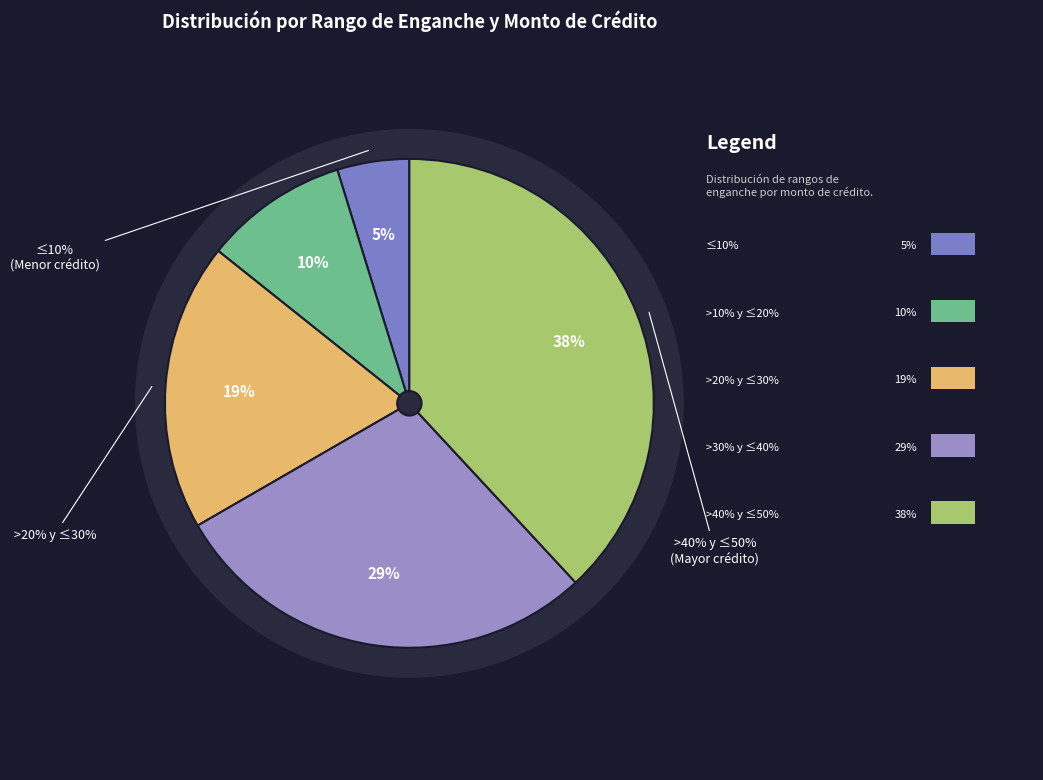

Which has a higher value, Mayor a 10% y menor o igual a 20% or Mayor a 20% y menor o igual a 30%?

Mayor a 20% y menor o igual a 30%